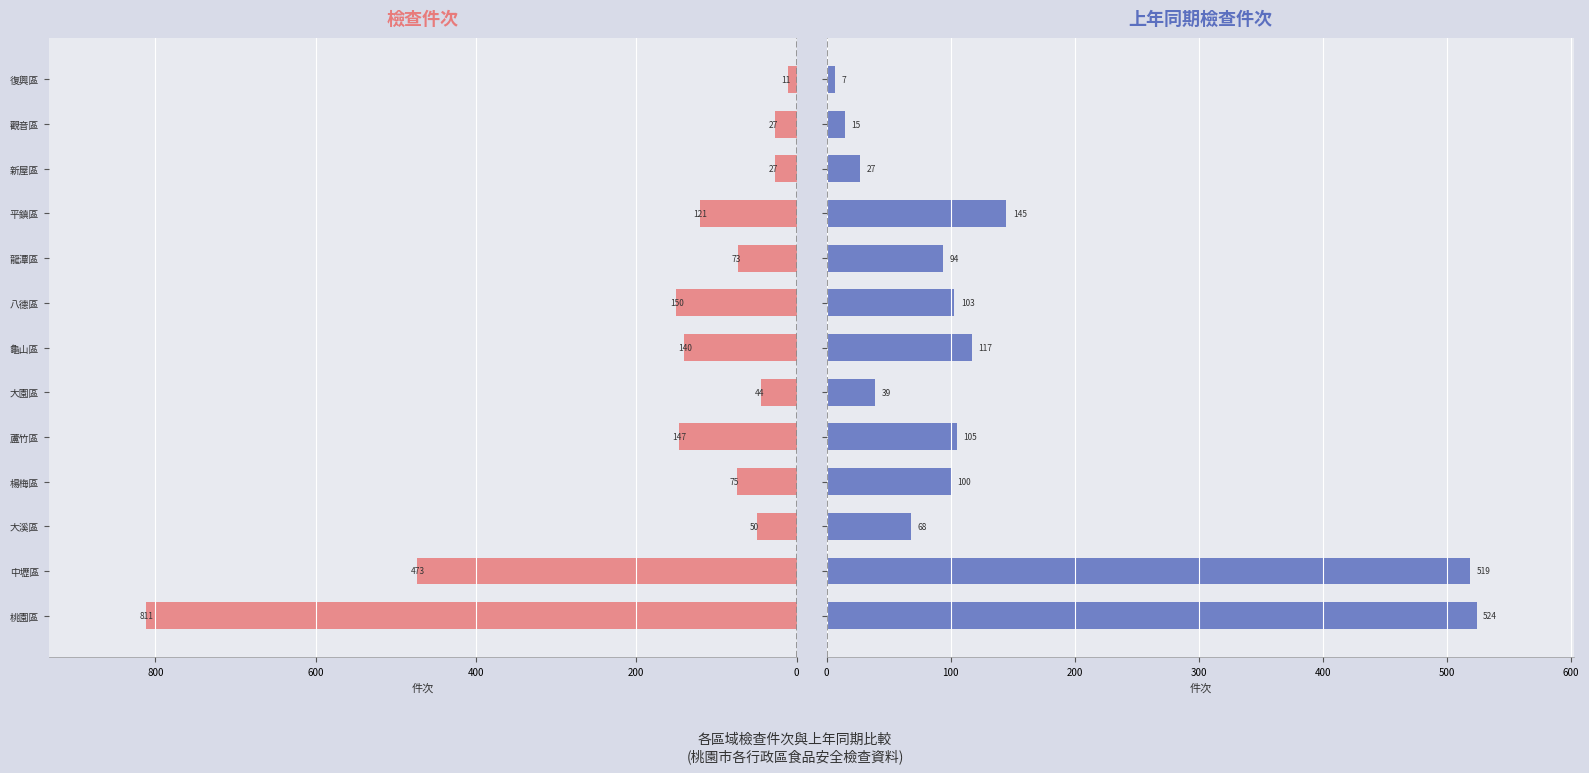

What is the value of the 檢查件次 bar at the 8th from the left?

150